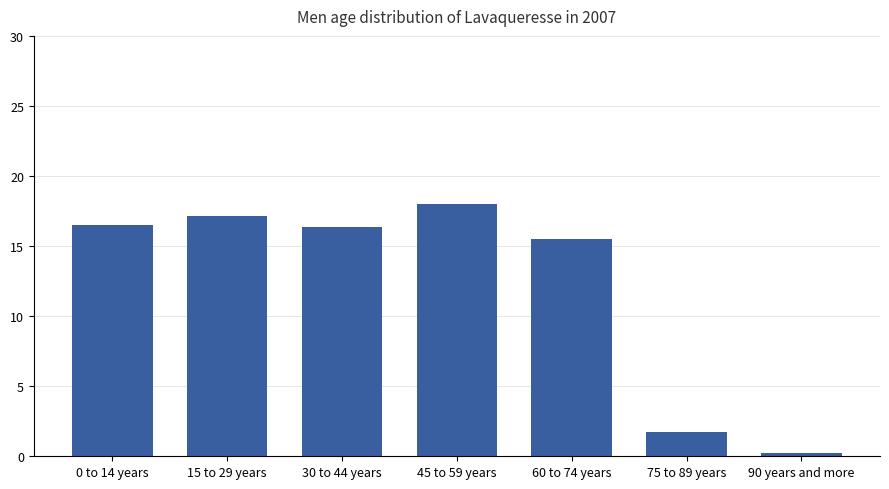

What position from the left is 15 to 29 years?

2